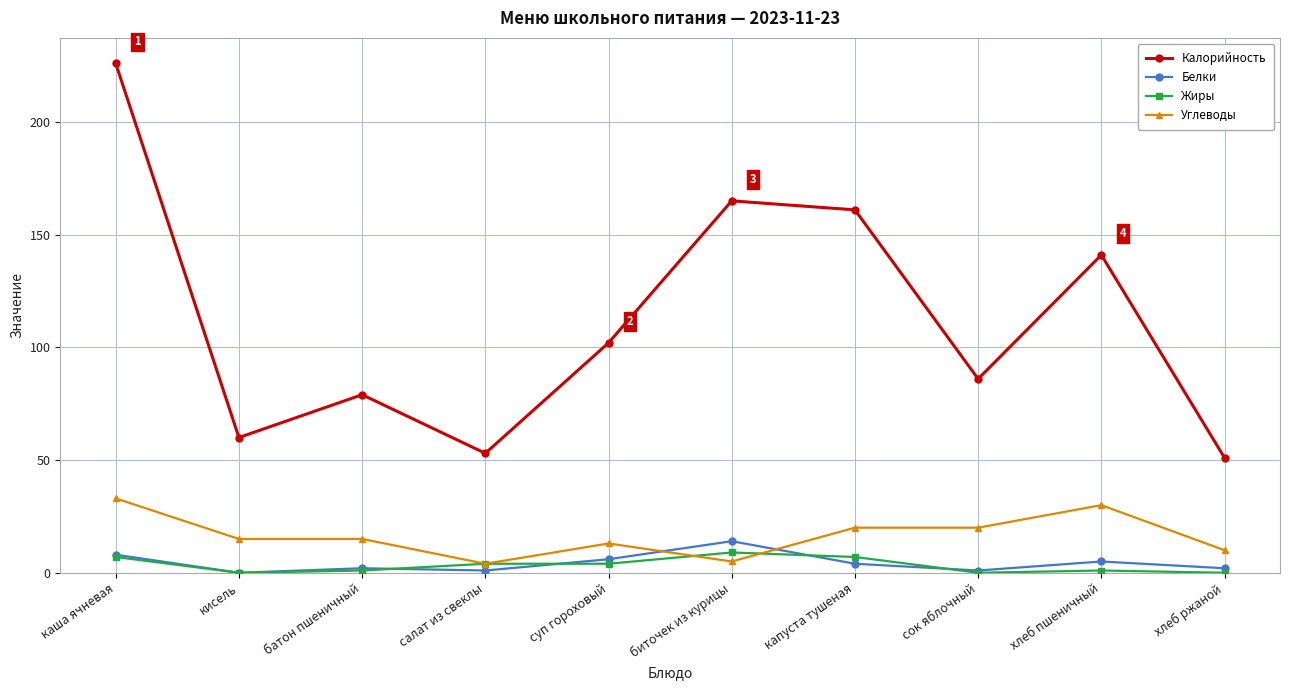

What is the difference between the Белки values at хлеб ржаной and хлеб пшеничный?

3